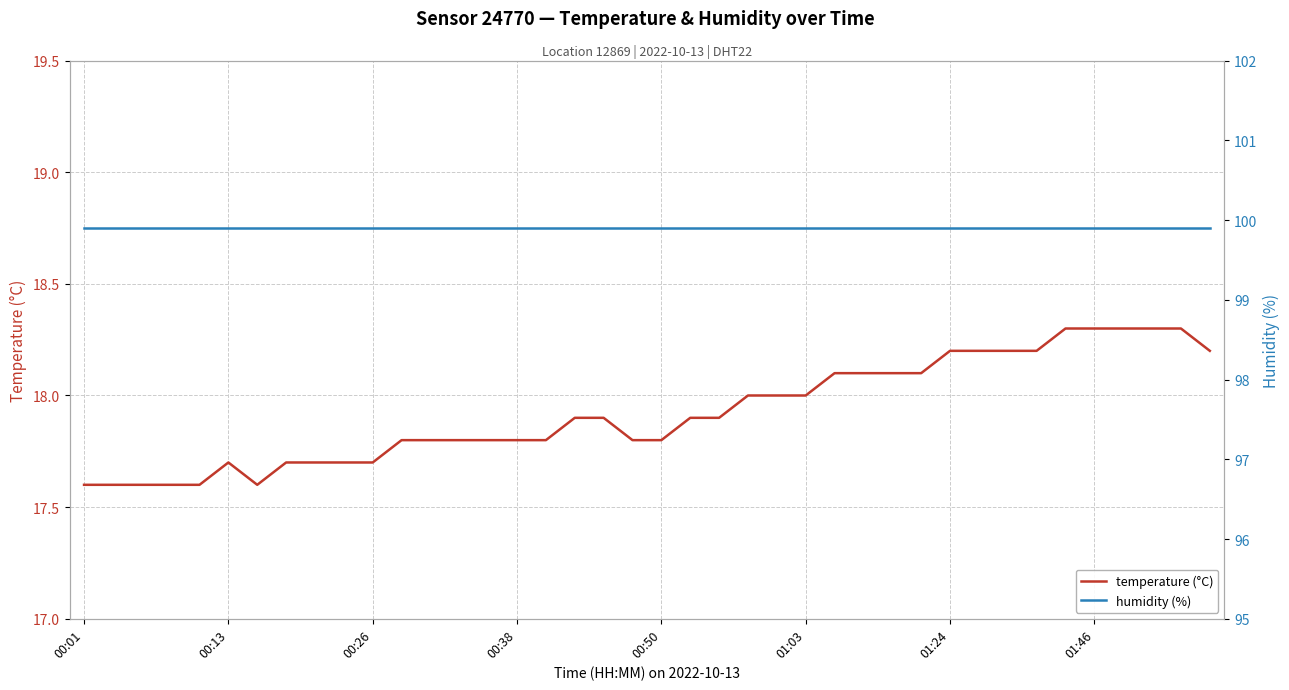

The humidity (%) series shows 47.0 at 27. True or false?

False